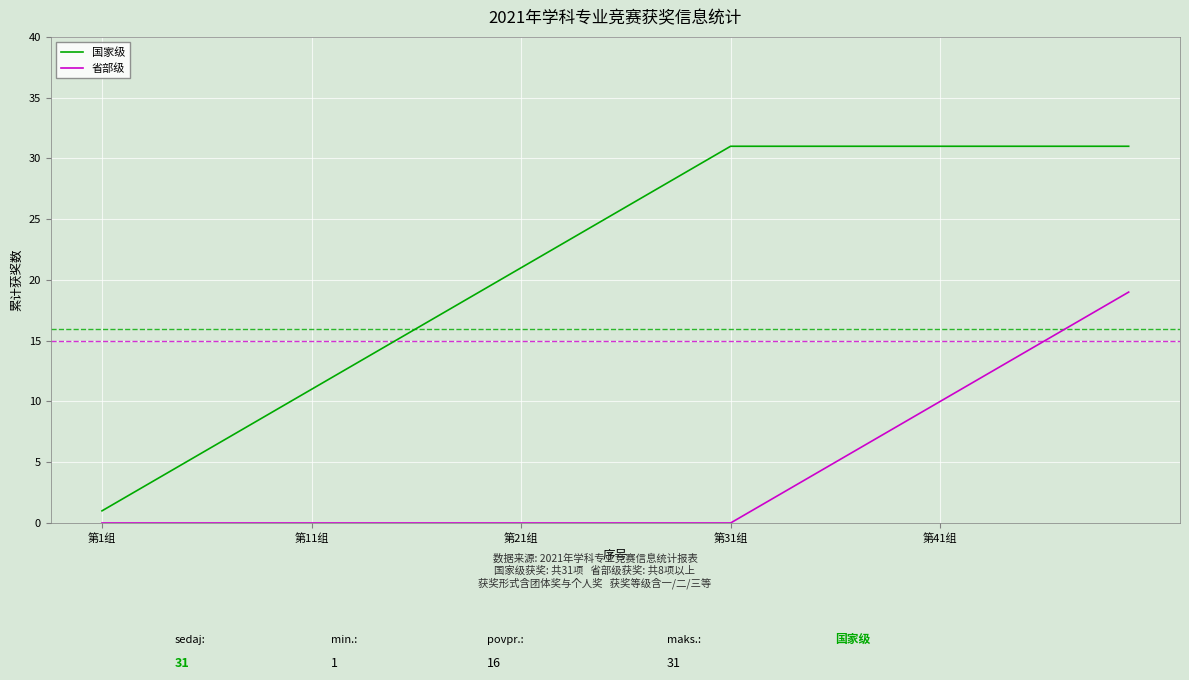

What is the highest value of the 省部级 series?

19